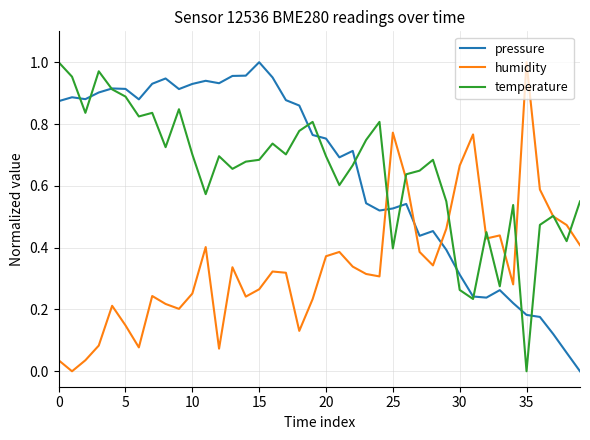

How many lines are shown in the chart?

3